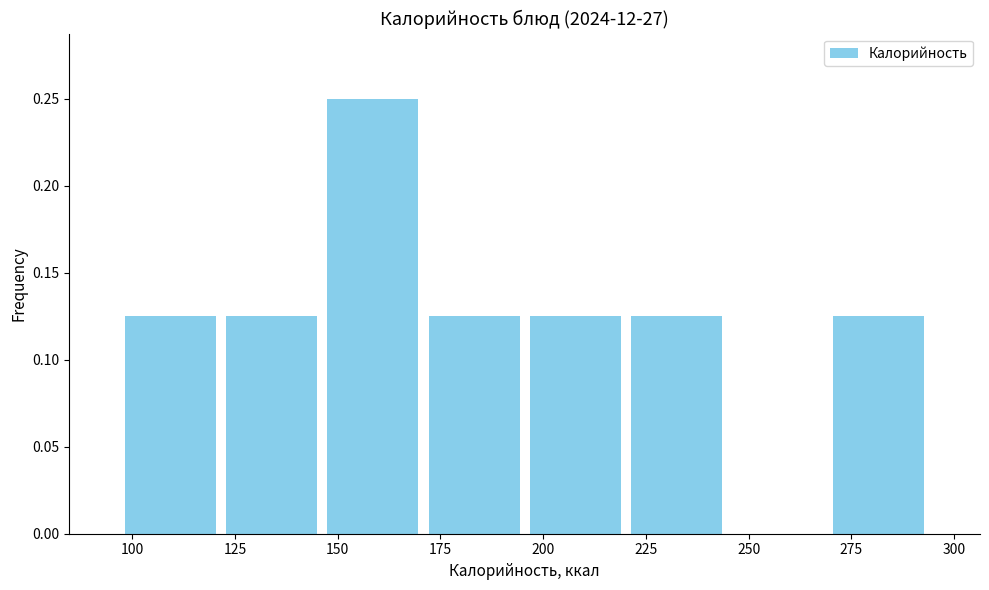

Which range on the x-axis has the tallest bar?

145 to 170